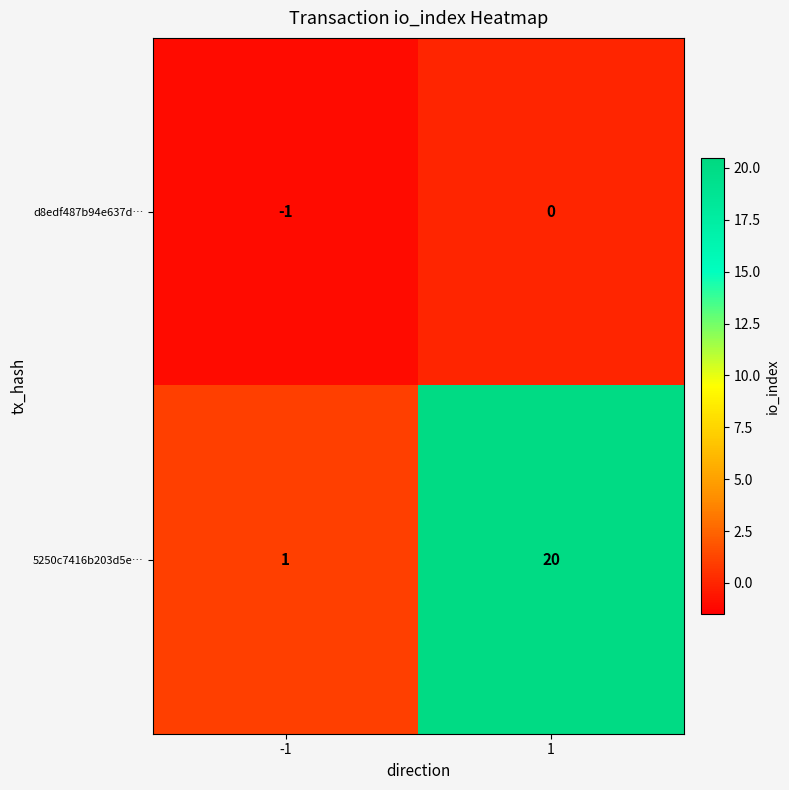

What is the spread (max minus min) of values at -1?

2